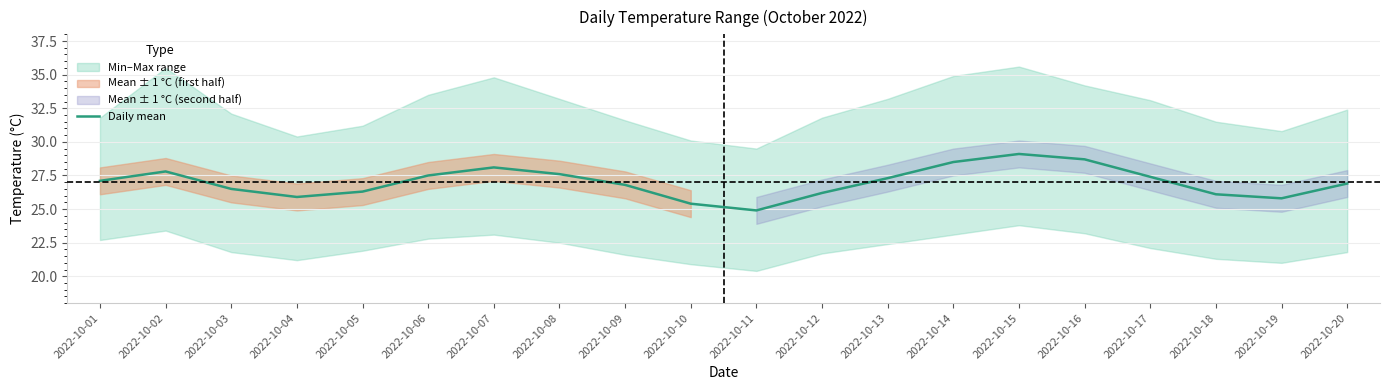

Reading left to right, list all the values displayed in this chart.

2022-10-01=27.1	2022-10-02=27.8	2022-10-03=26.5	2022-10-04=25.9	2022-10-05=26.3	2022-10-06=27.5	2022-10-07=28.1	2022-10-08=27.6	2022-10-09=26.8	2022-10-10=25.4	2022-10-11=24.9	2022-10-12=26.2	2022-10-13=27.3	2022-10-14=28.5	2022-10-15=29.1	2022-10-16=28.7	2022-10-17=27.4	2022-10-18=26.1	2022-10-19=25.8	2022-10-20=26.9